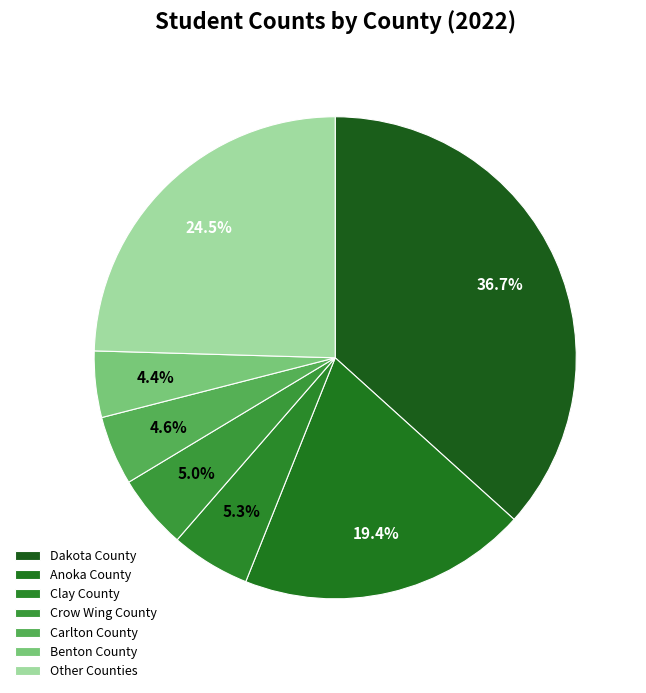

Count the number of slices in the pie.

7